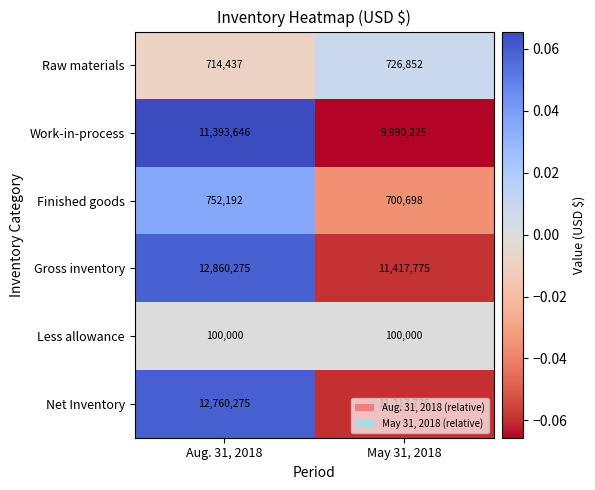

What is the difference between the highest and lowest values at May 31, 2018?

11317775